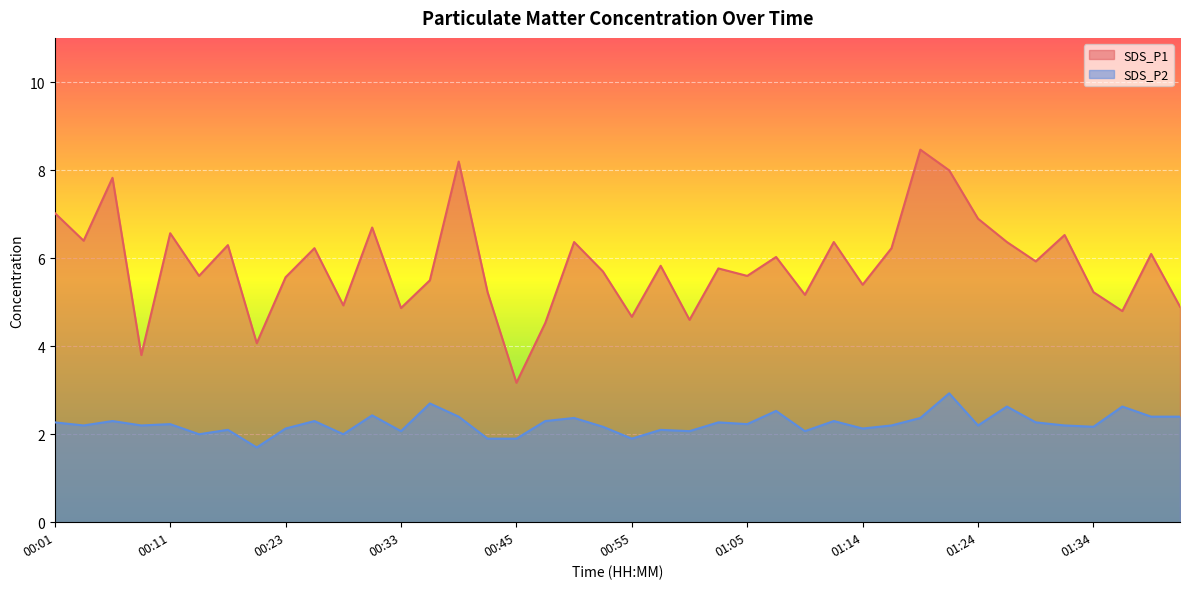

List the series in order of their overall mean, lowest first.

SDS_P2, SDS_P1